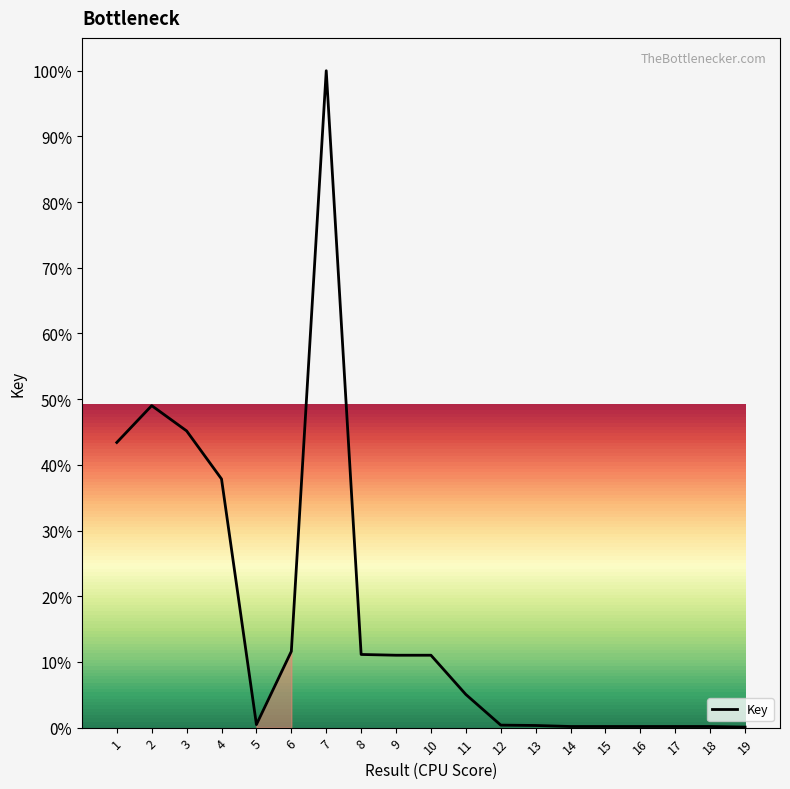

What is the value of the 7th point from the left?

406291734